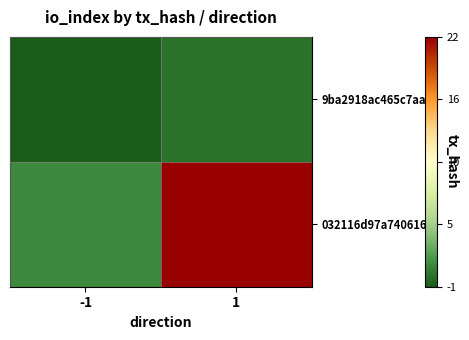

Reading left to right, transcribe all the data shown in this chart.

9ba2918ac465c7aa…: -1=-1	1=0
032116d97a740616…: -1=1	1=22